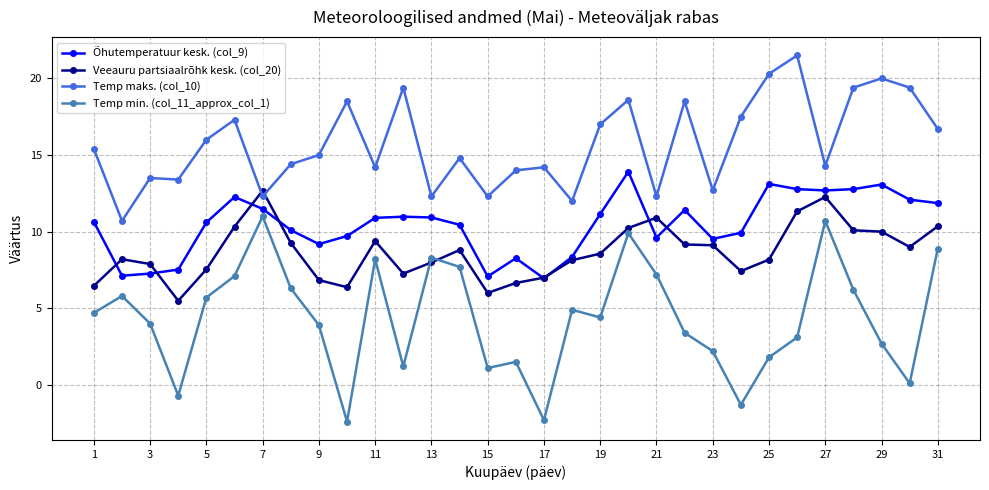

True or false: Temp min. (col_11_approx_col_1) and Õhutemperatuur kesk. (col_9) intersect in this chart.

False